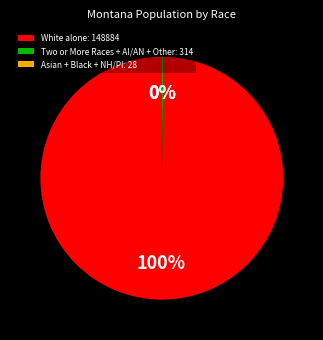

Which category has the biggest portion of the pie?

White alone: 148884